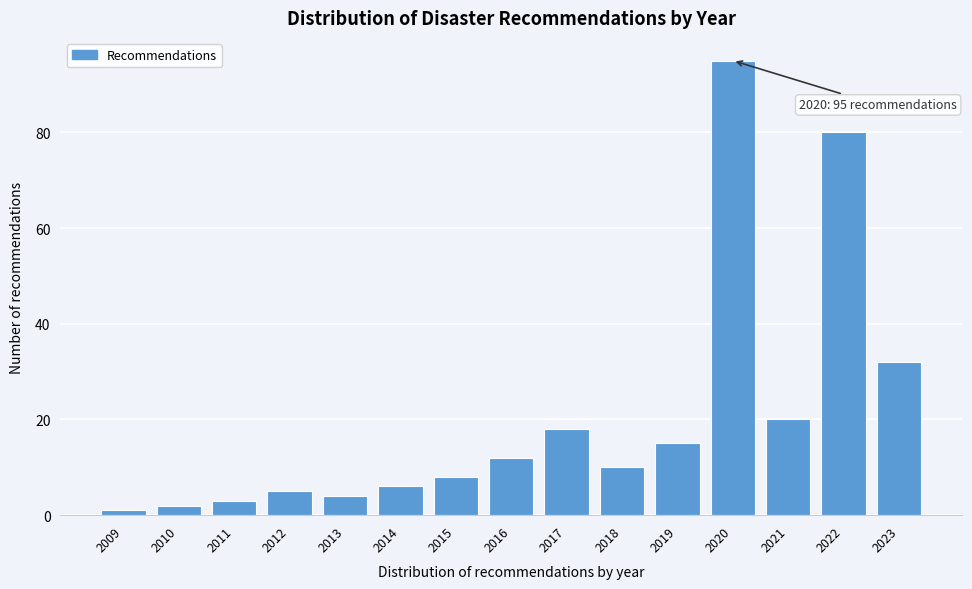

Reading left to right, what are all the values shown in this chart?

1	2	3	5	4	6	8	12	18	10	15	95	20	80	32